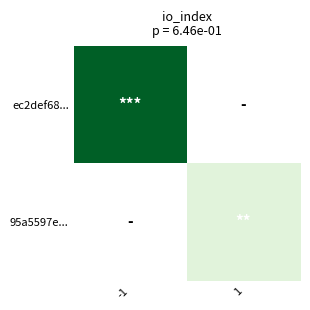

Reading right to left, extract all data points from this chart.

ec2def68...: 1=0	-1=64
95a5597e...: 1=10	-1=0